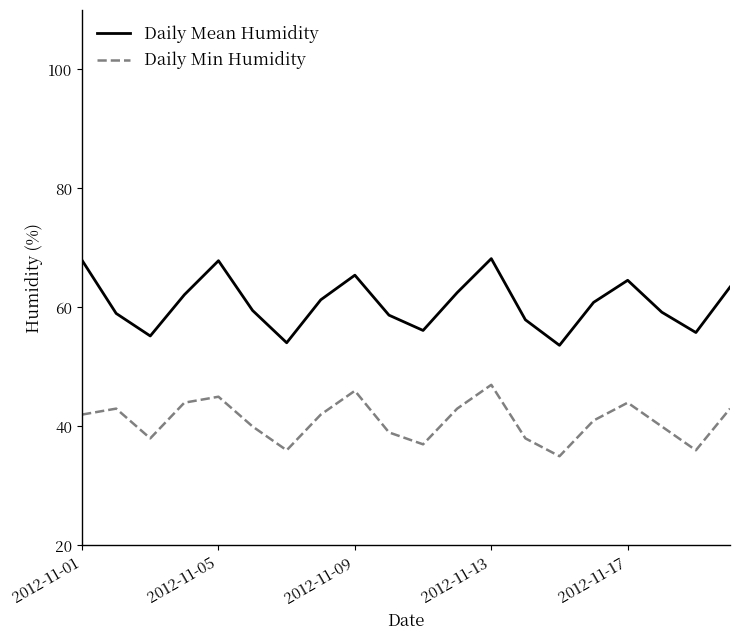

Count the number of categories in the chart.

20